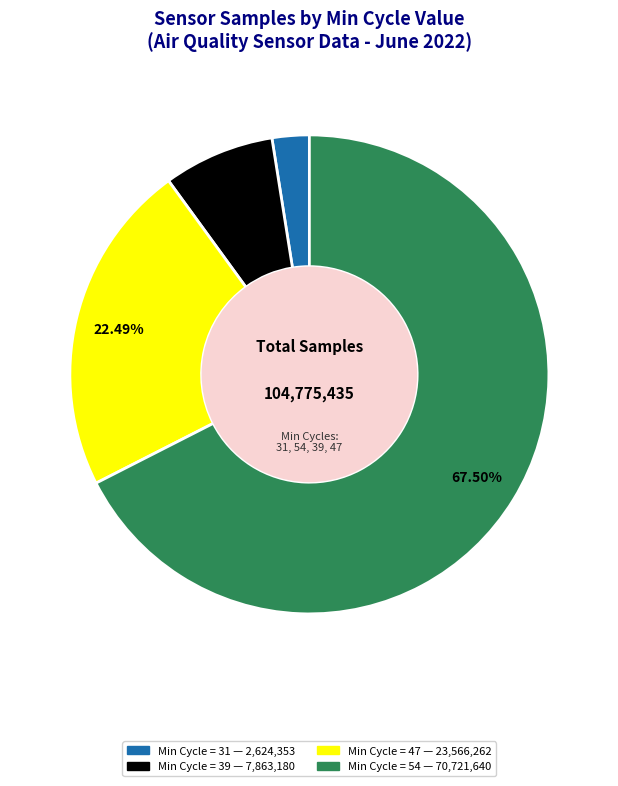

Is there a majority slice in this chart?

Yes